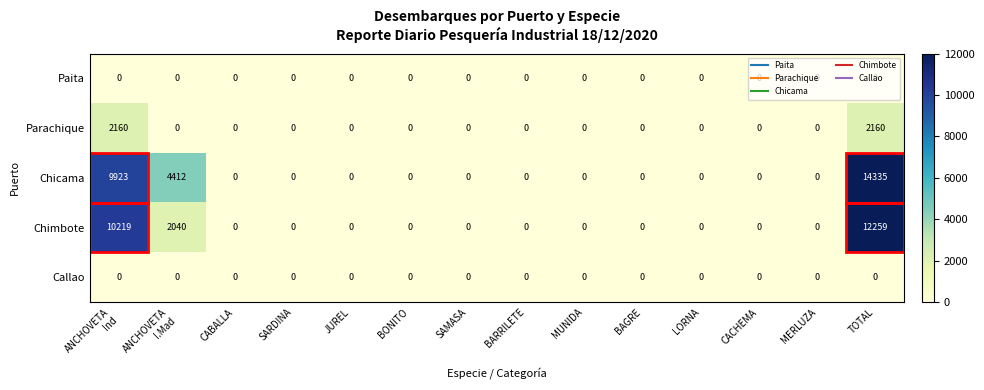

At how many categories does at least one series exceed 480?

3